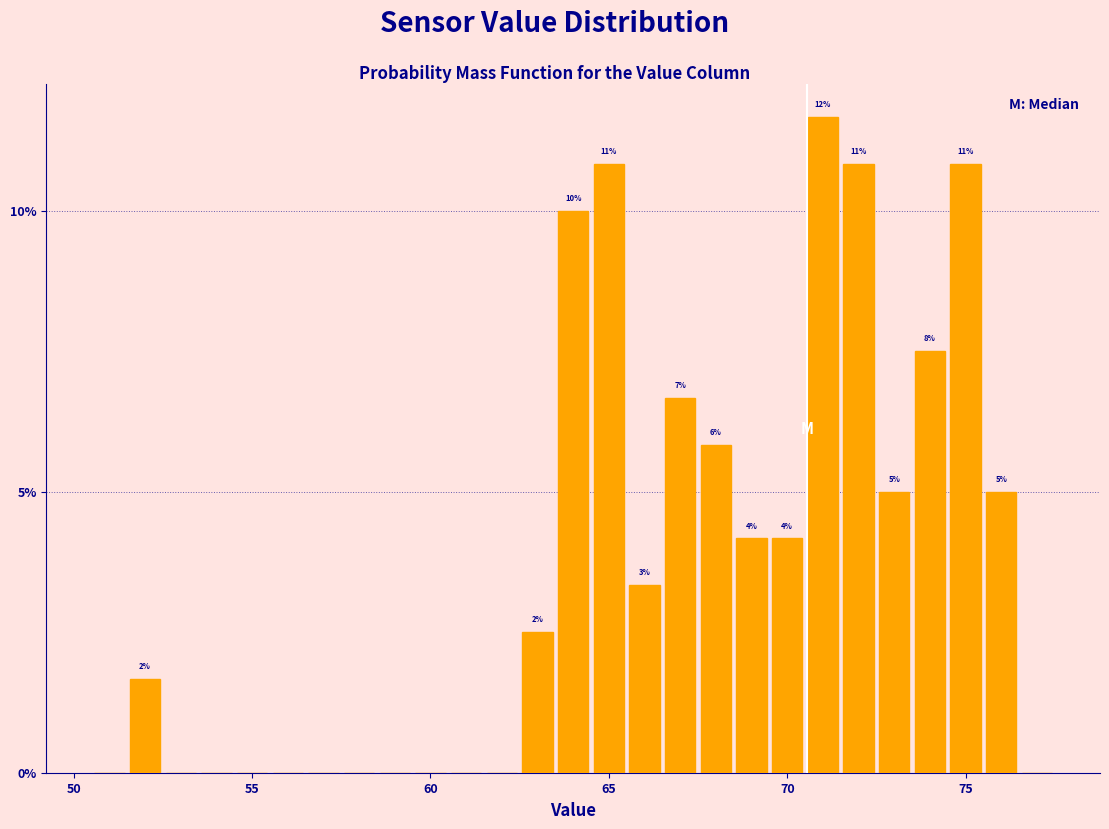

Around what value on the x-axis is the tallest bar? Give the approximate position of its centre, as read against the axis.

71.0